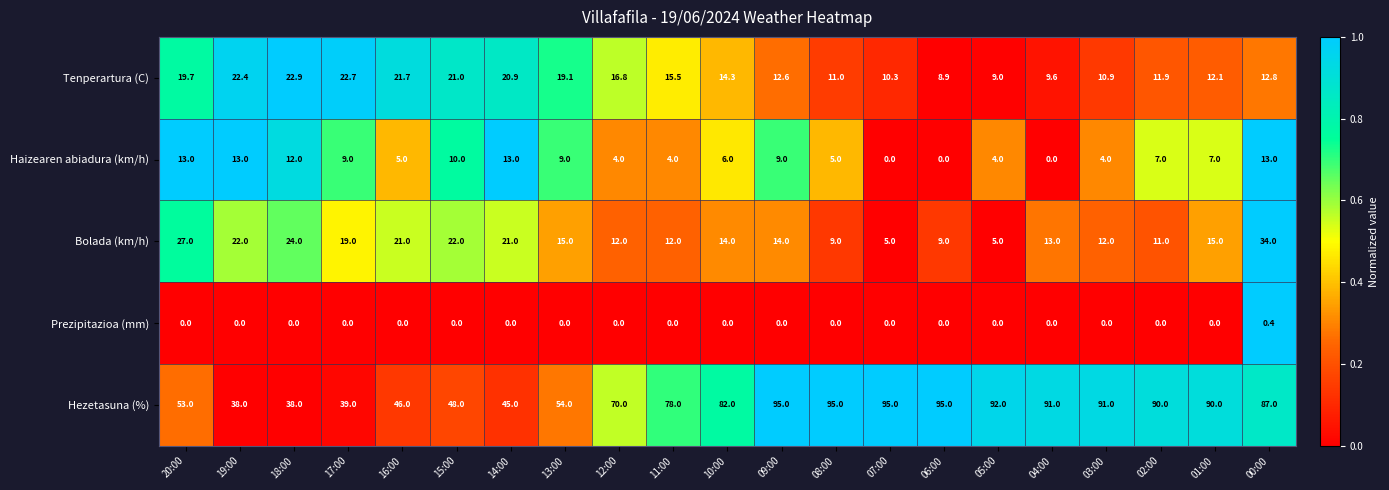

Which series has the largest total across all categories?

Hezetasuna (%)